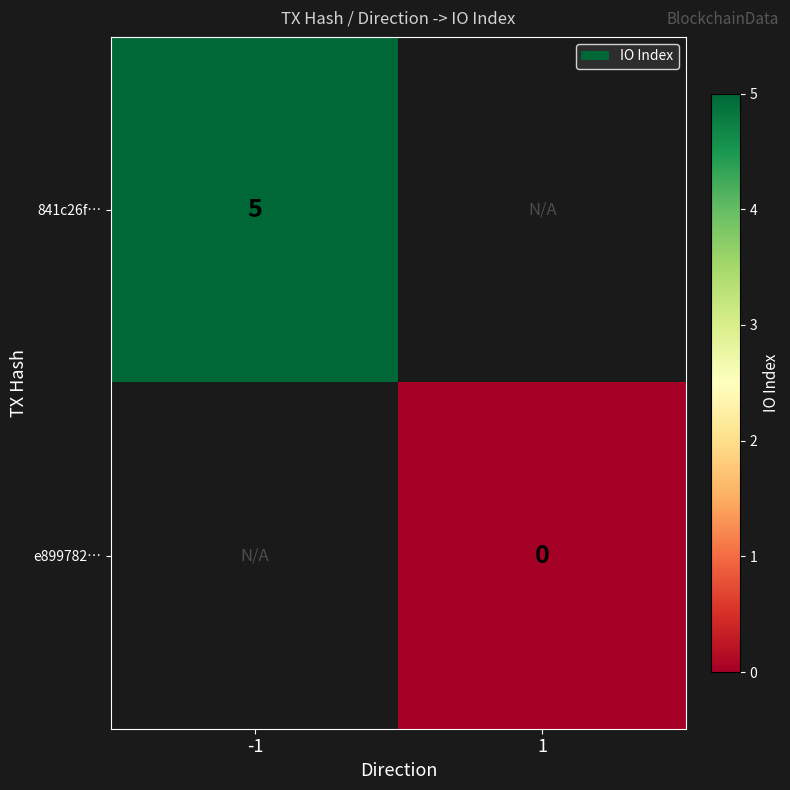

The value of 841c26f… at -1 is 5. True or false?

True